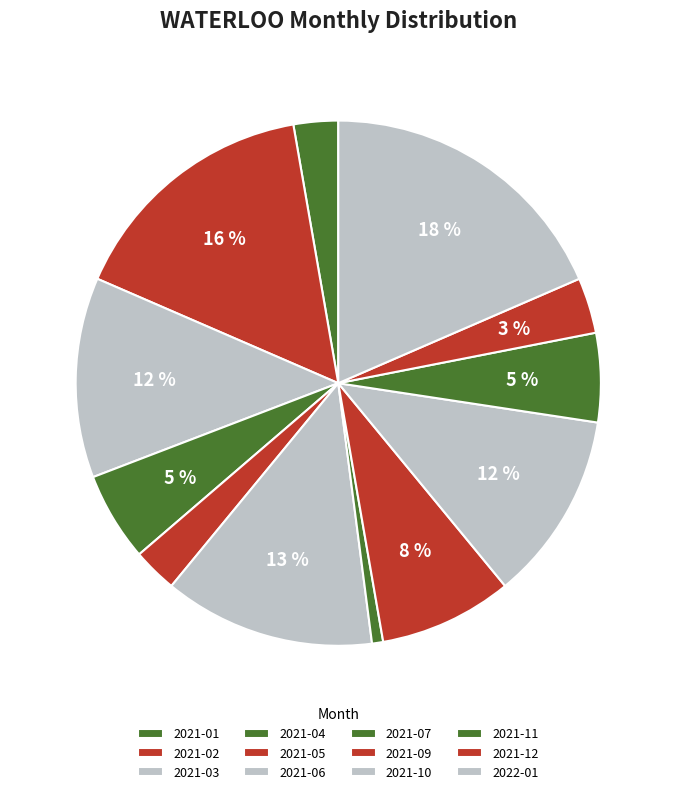

To the nearest percent, what is the average slice percentage?

8%